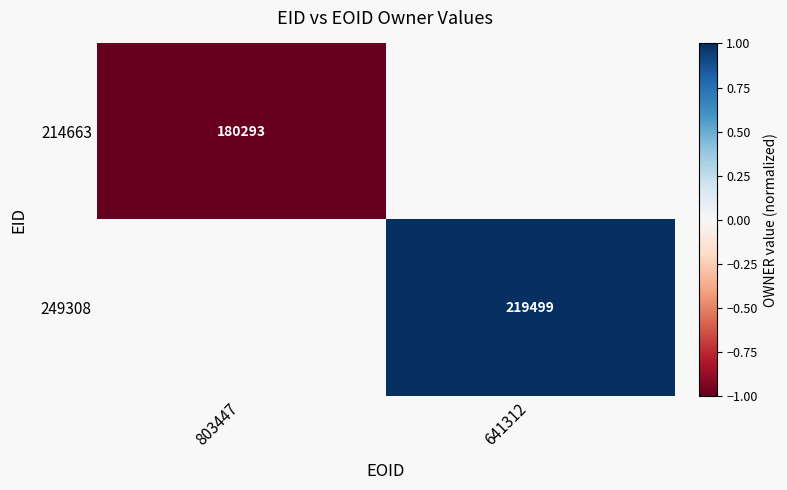

The 249308 series shows 219499 at 641312. True or false?

True